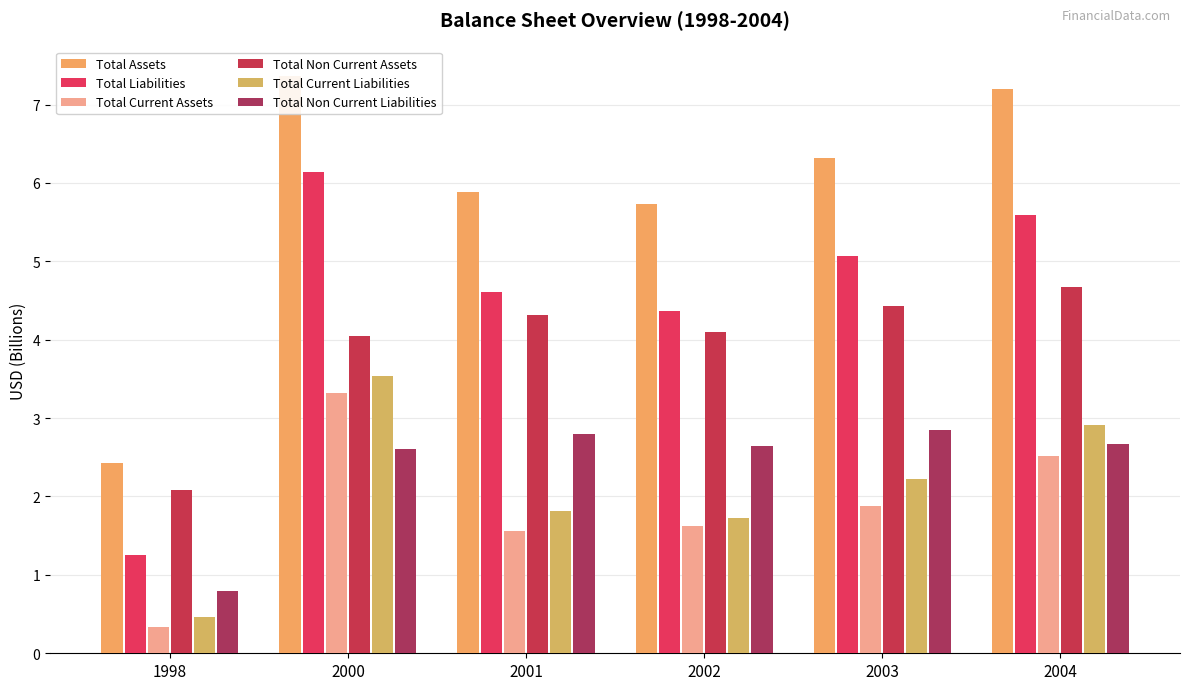

Which has a higher value, 2004 or 2003?

2004